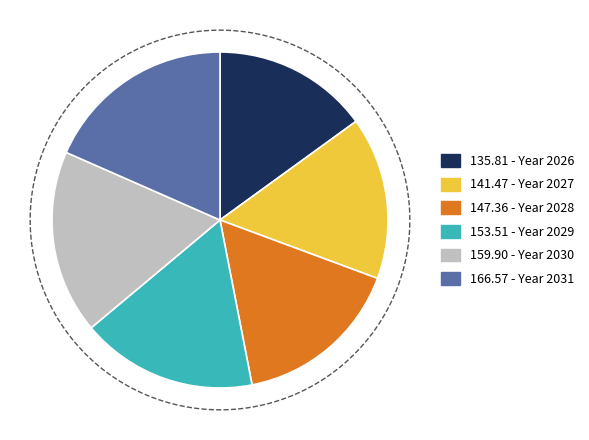

How many slices are in this pie chart?

6